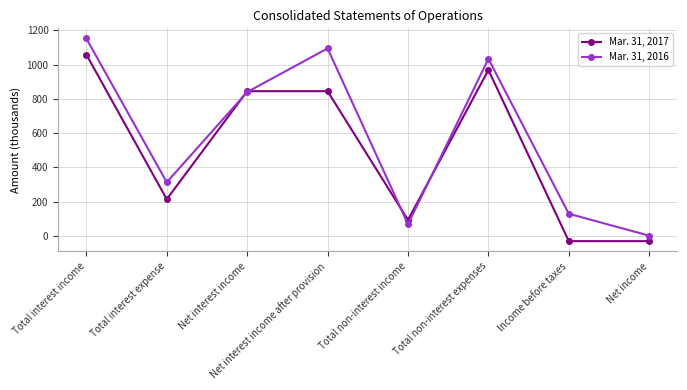

Which label corresponds to the largest value in the chart?

Total interest income